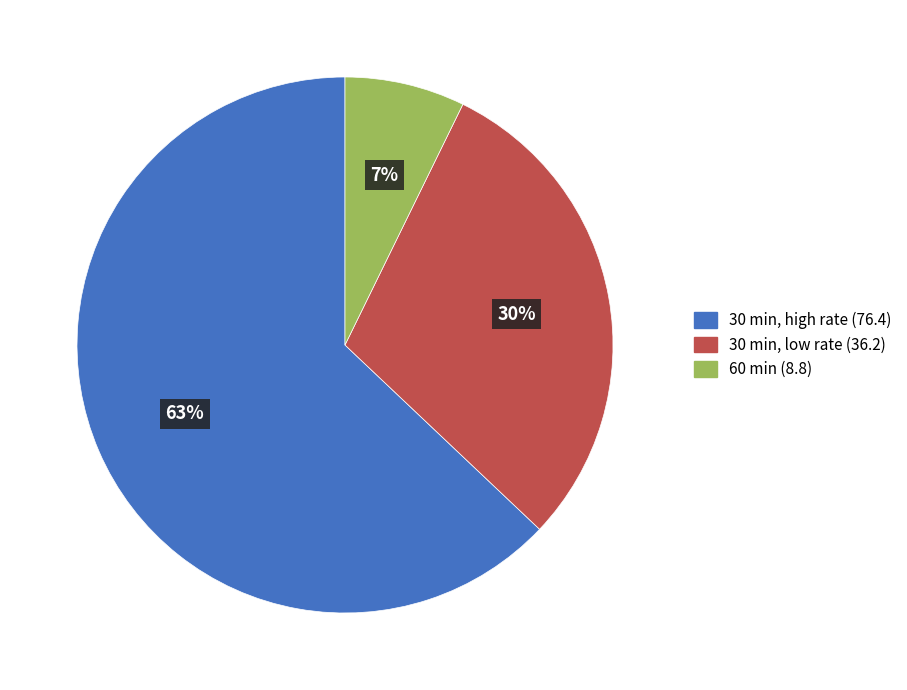

To the nearest percent, what is the average slice percentage?

33%